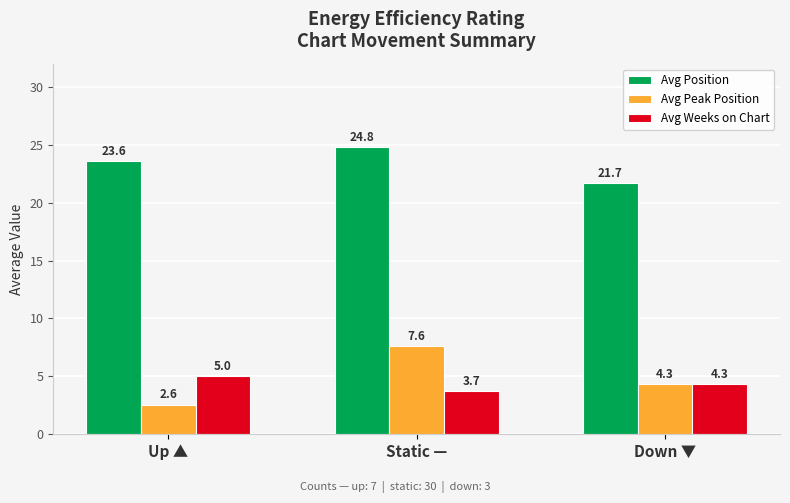

How many data points in Avg Weeks on Chart are less than 4?

1